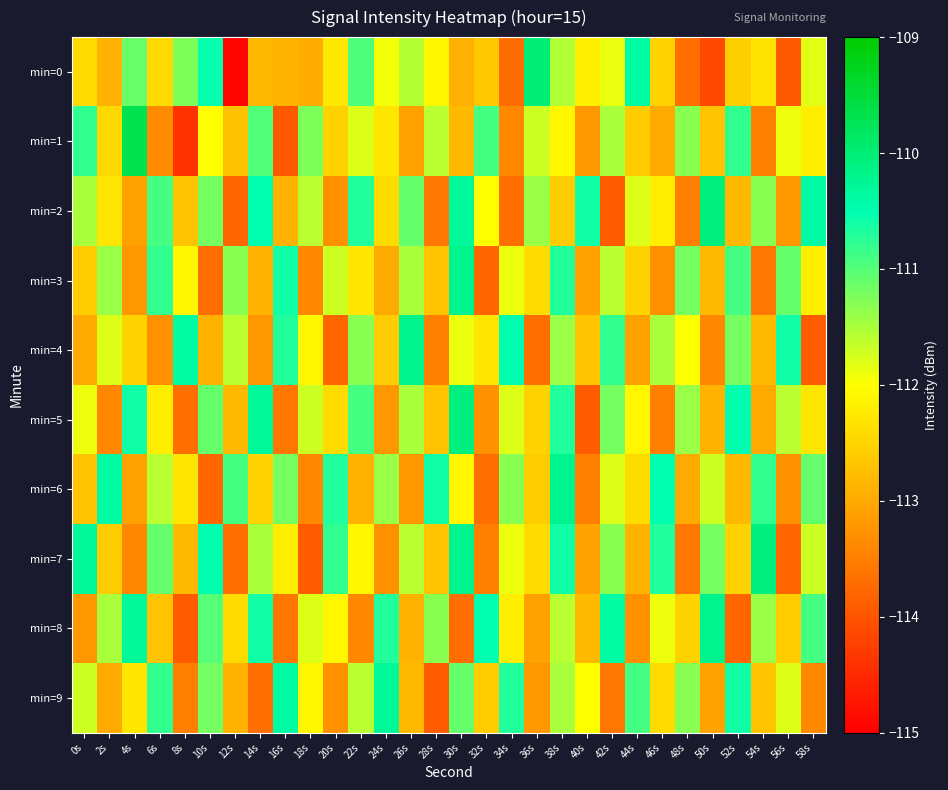

At which category is the sum across all series the highest?

38s